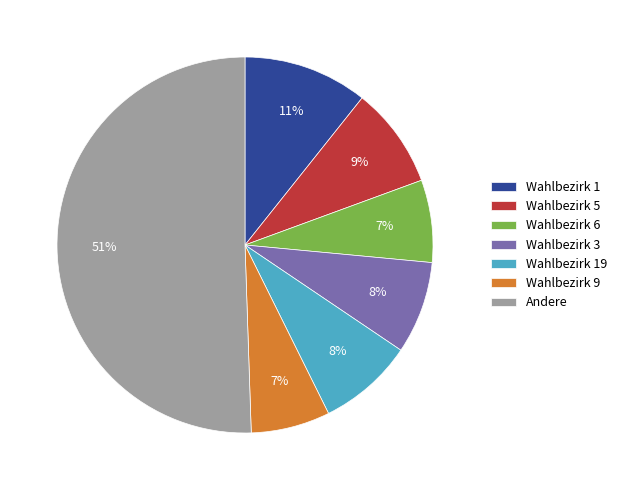

Is Wahlbezirk 19 the majority of the pie?

No